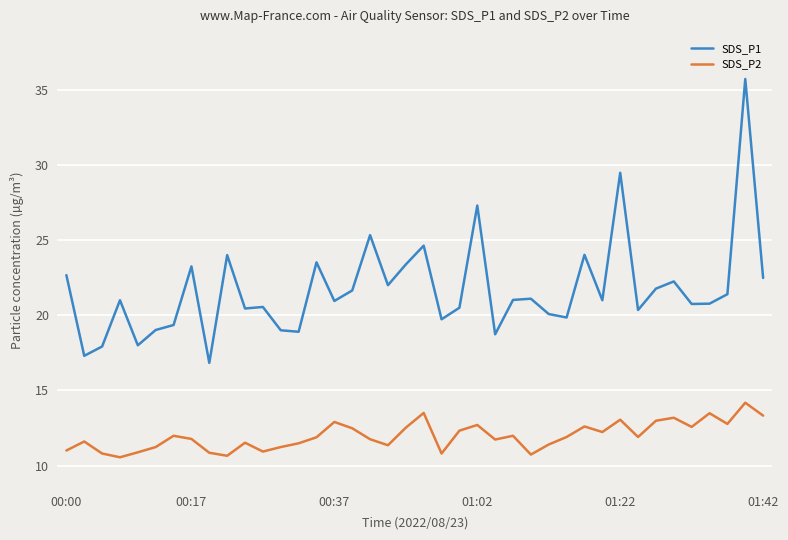

True or false: SDS_P2 and SDS_P1 cross at least once.

False